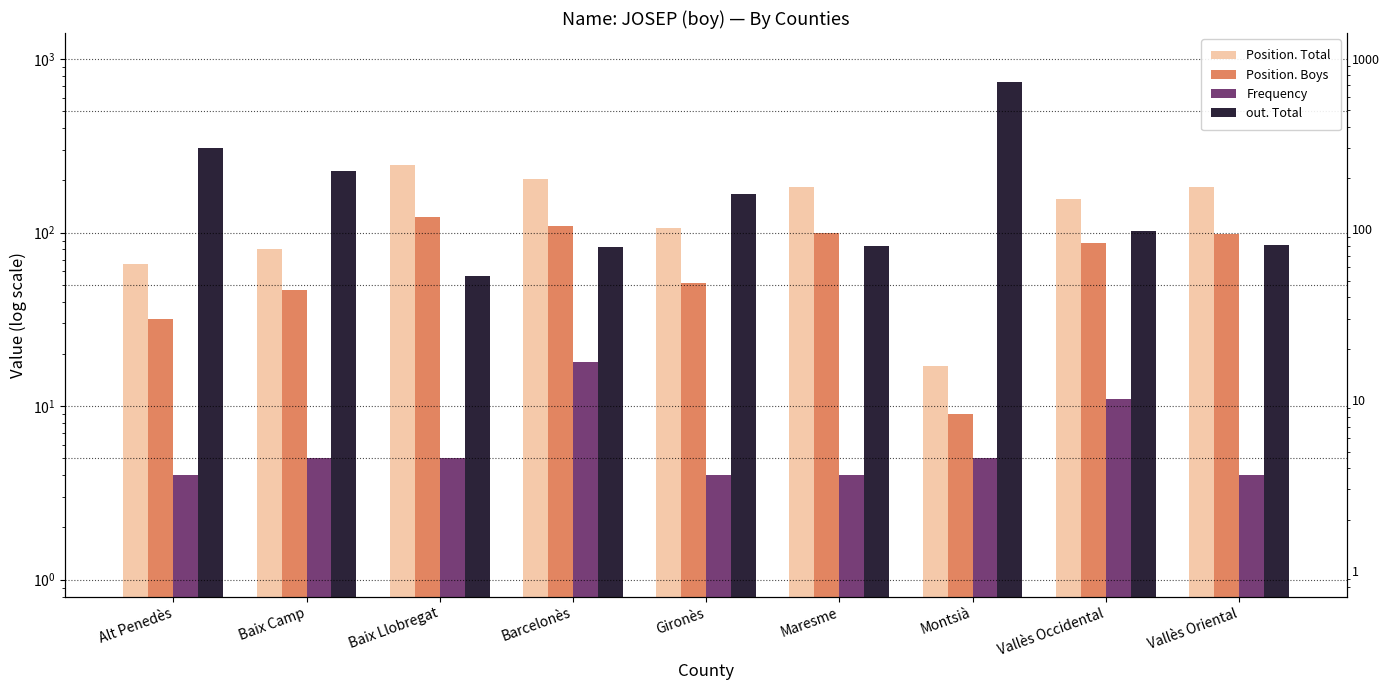

Reading right to left, transcribe all the data shown in this chart.

Position. Total: 182	156	17	184	106	205	244	81	66
Position. Boys: 98	87	9	99	51	109	123	47	32
Frequency: 4	11	5	4	4	18	5	5	4
out. Total: 85	102	733	84	166	83	56	226	307